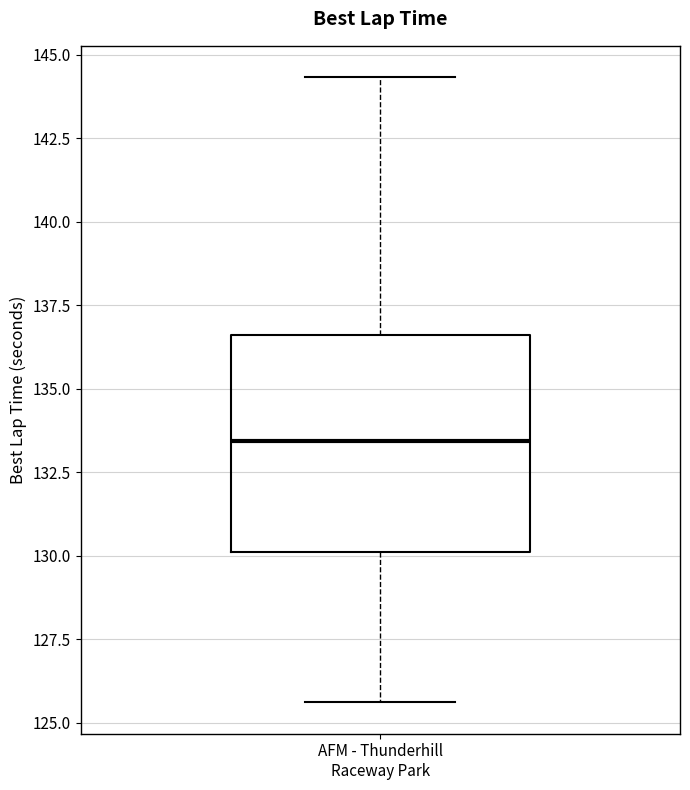

Transcribe this box plot: give where the median line is, the range the box spans, and where the two whiskers end, as read against the y-axis. The values are not printed on the chart, so give them approximately, as read against the axis.

median 133.5, box 130.0 to 136.5, whiskers 125.5 to 144.5